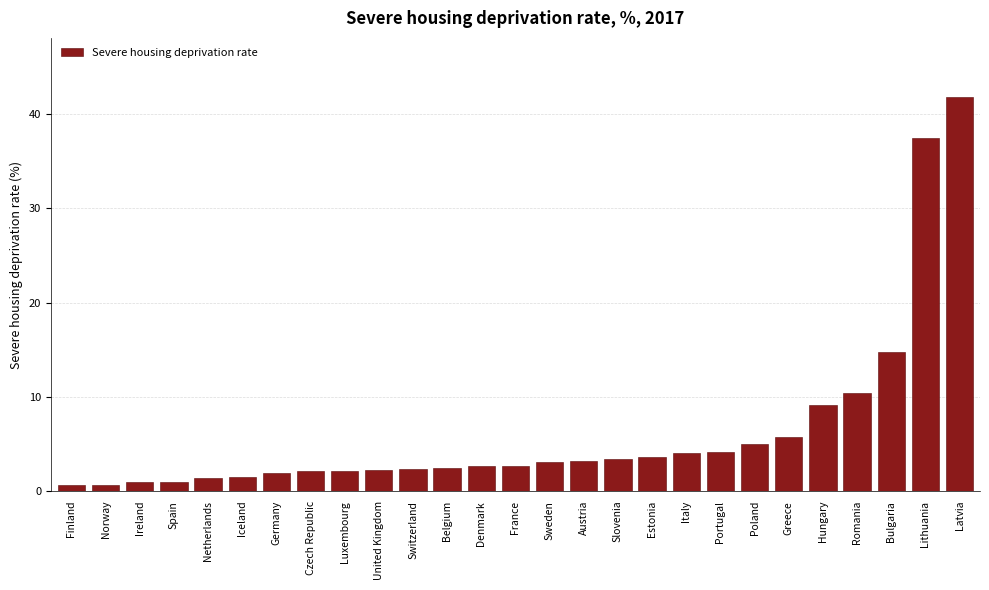

The value at Slovenia is 3.4. True or false?

True